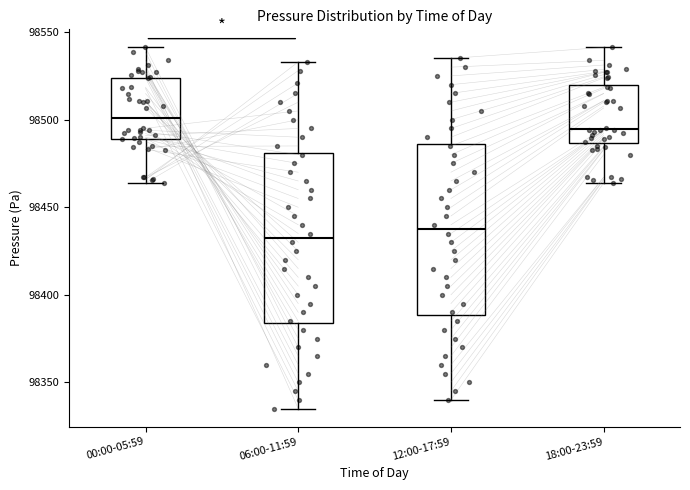

Where is the upper edge of the box for 00:00-05:59 on the y-axis? The values are not printed on the chart, so give them approximately, as read against the axis.

98525